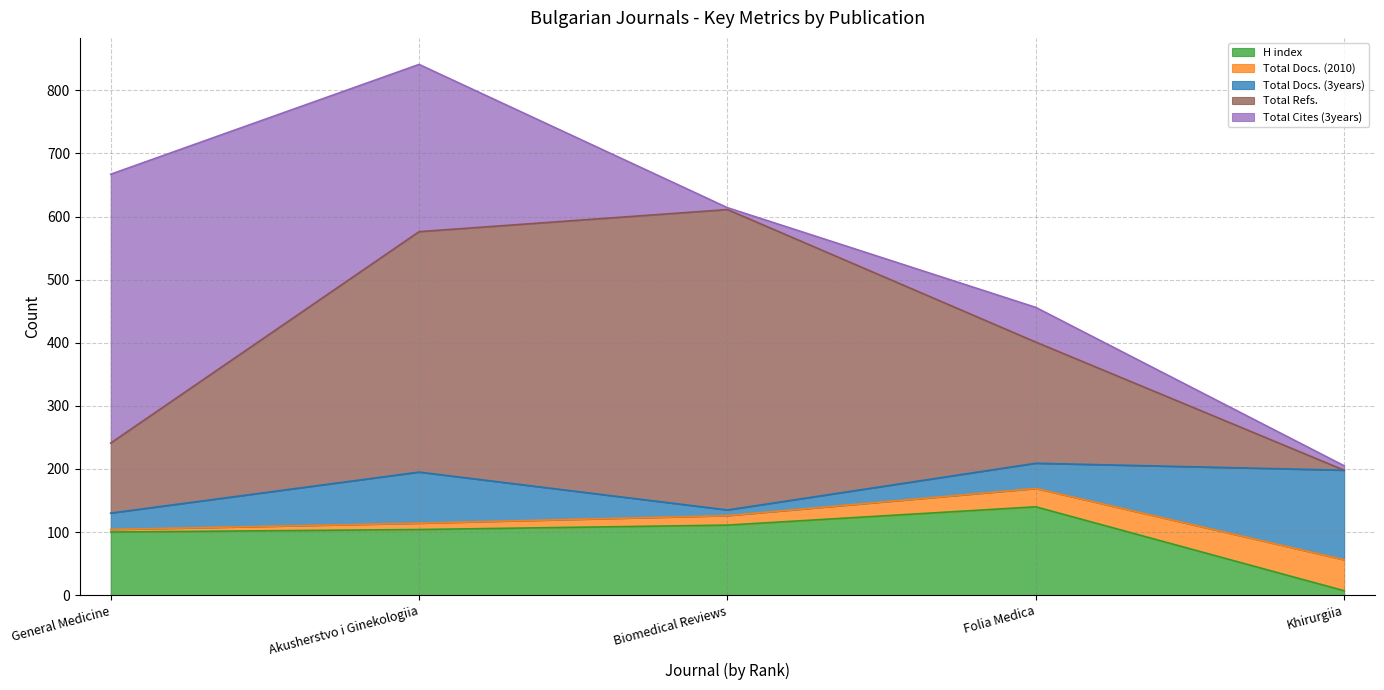

True or false: H index has a value of 76 at Biomedical Reviews.

False